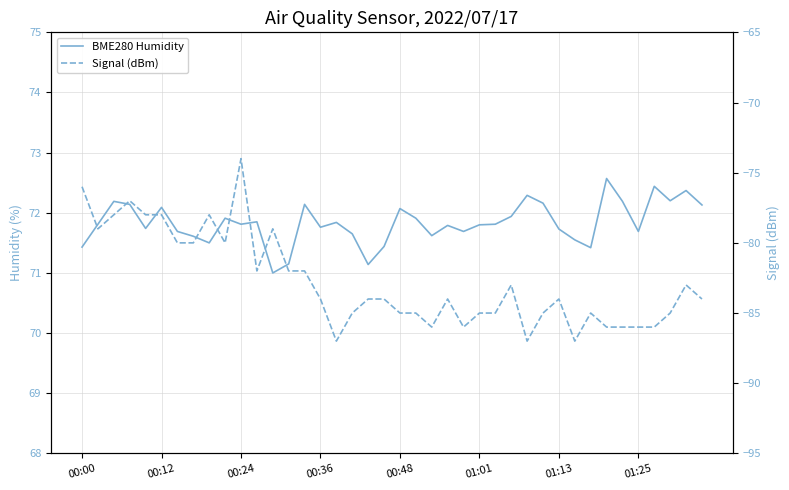

Between 00:48 and 30, which series saw the biggest shift?

Signal (dBm)